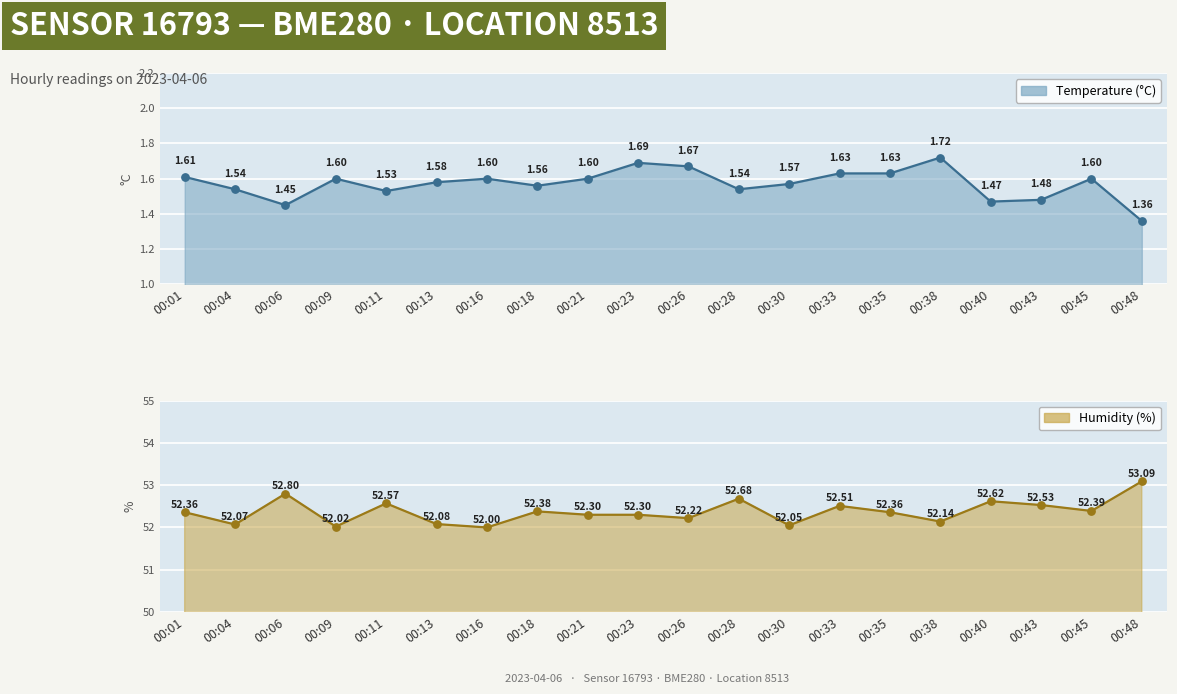

Is the value of temperature at 00:48 greater than the value of humidity at 00:11?

No